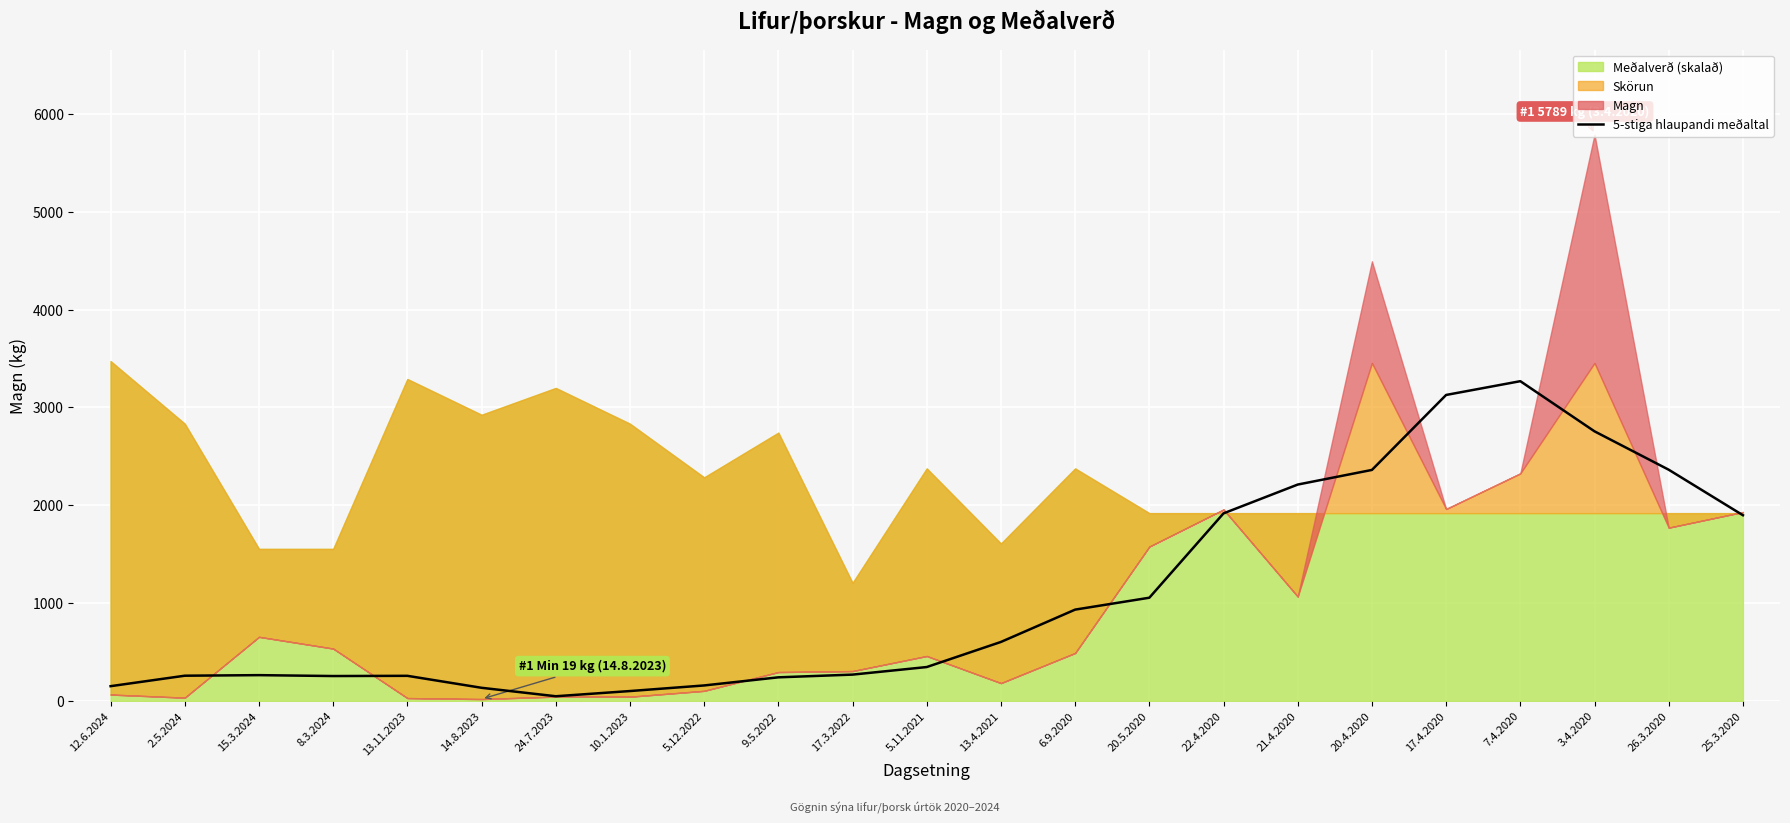

The chart shows a value of 241.0 at 9.5.2022. True or false?

True